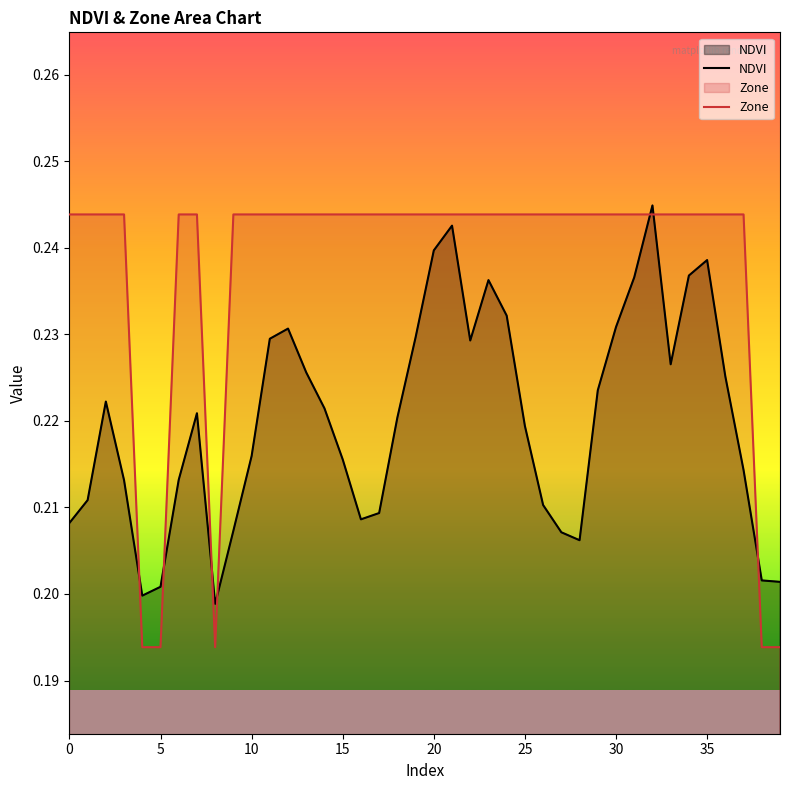

True or false: Zone and NDVI cross at least once.

True